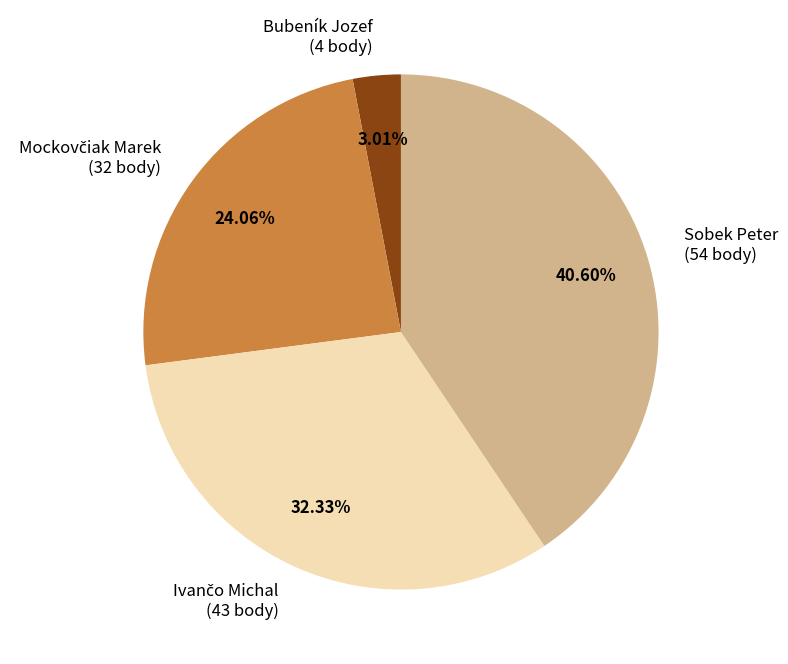

How many segments does this pie chart have?

4